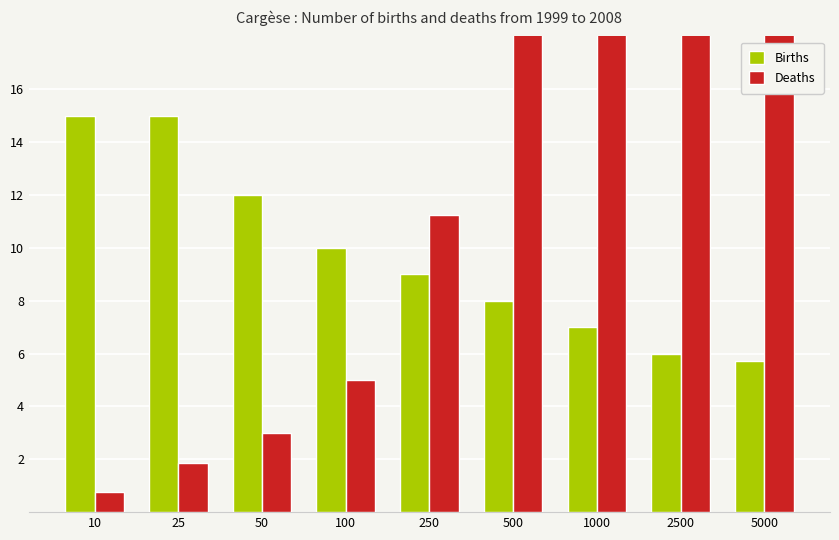

Is it true that Deaths equals 11.2 at 250?

True